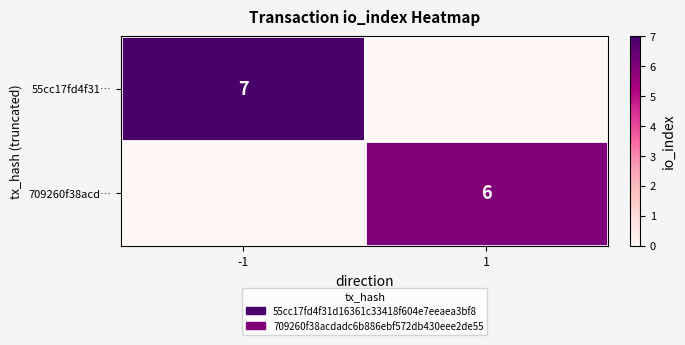

What is the greatest value displayed?

7